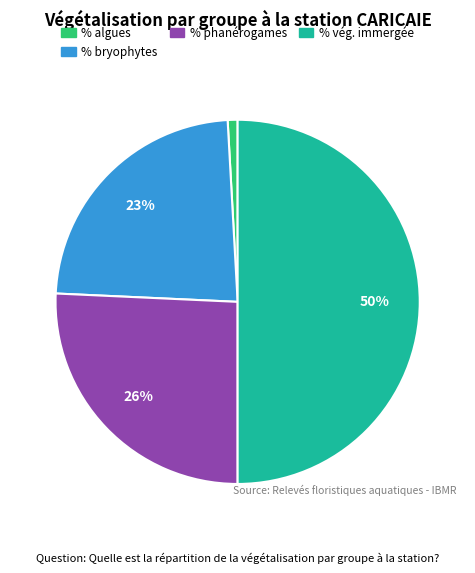

To the nearest percent, what is the difference between the largest and smallest slice percentages?

49%